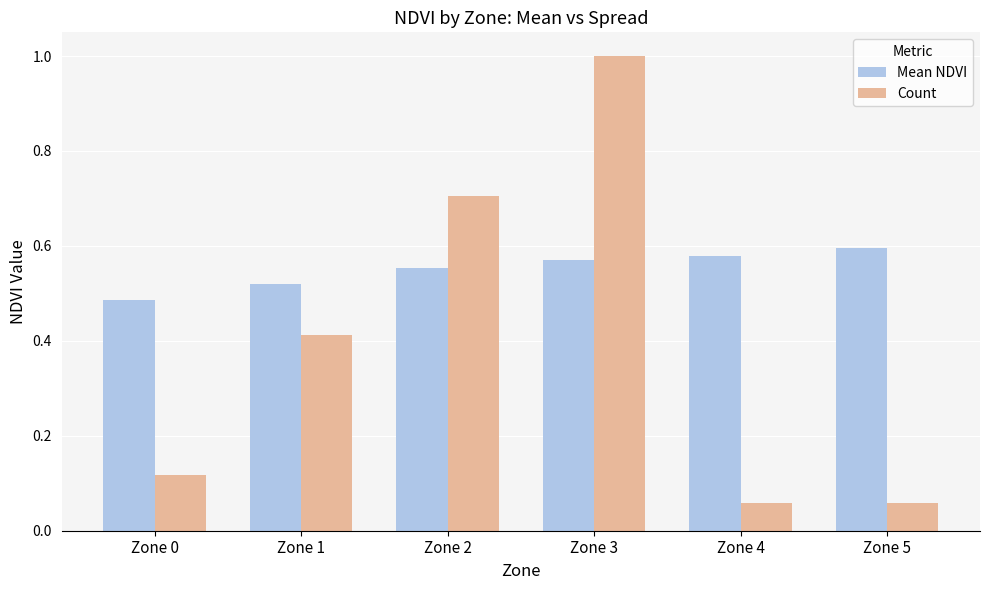

The value of Mean NDVI at Zone 3 is 0.8. True or false?

False